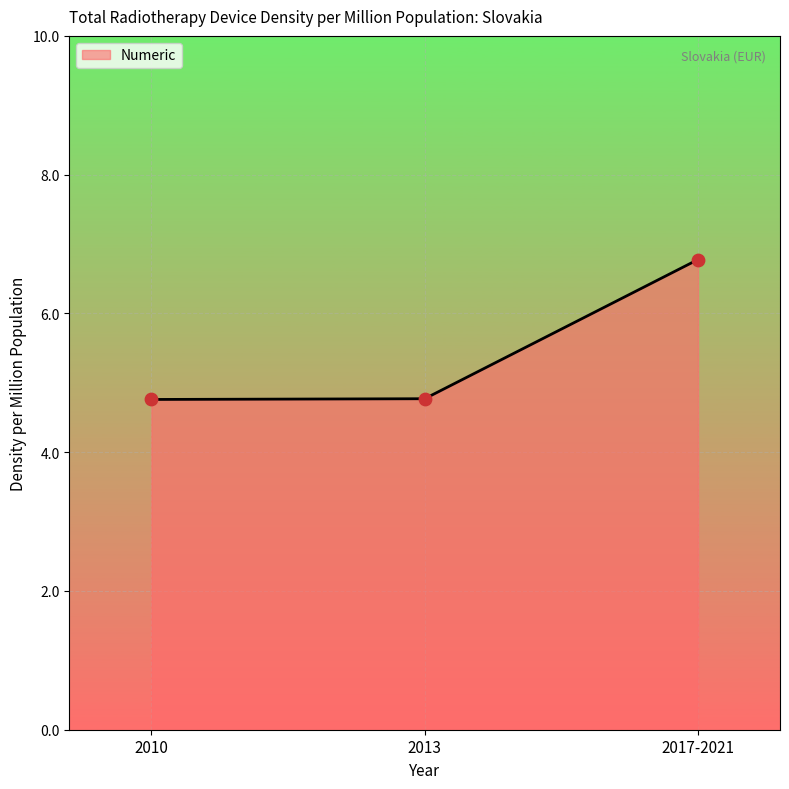

Which has a higher value, 2017-2021 or 2010?

2017-2021